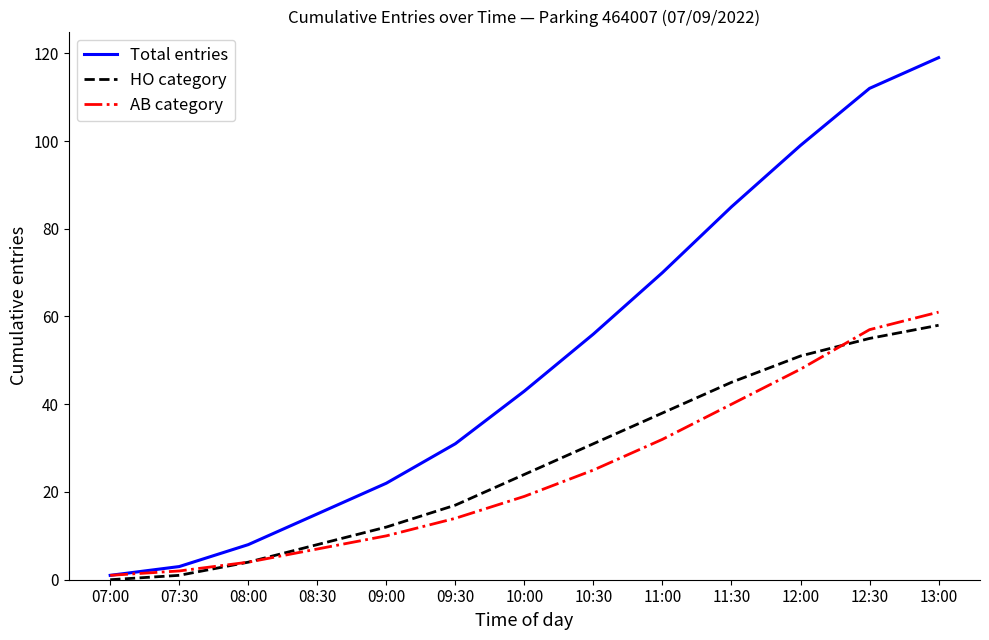

What is the difference between the maximum and minimum values in the HO category series?

58